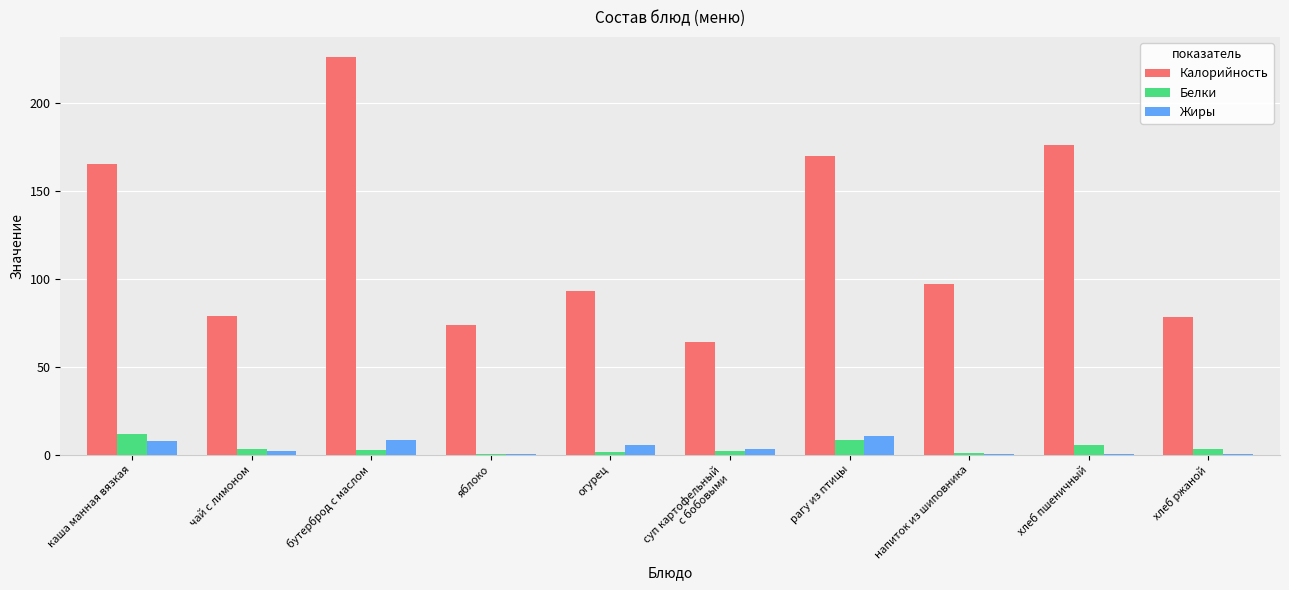

What is the total value across all series at хлеб ржаной?

81.8